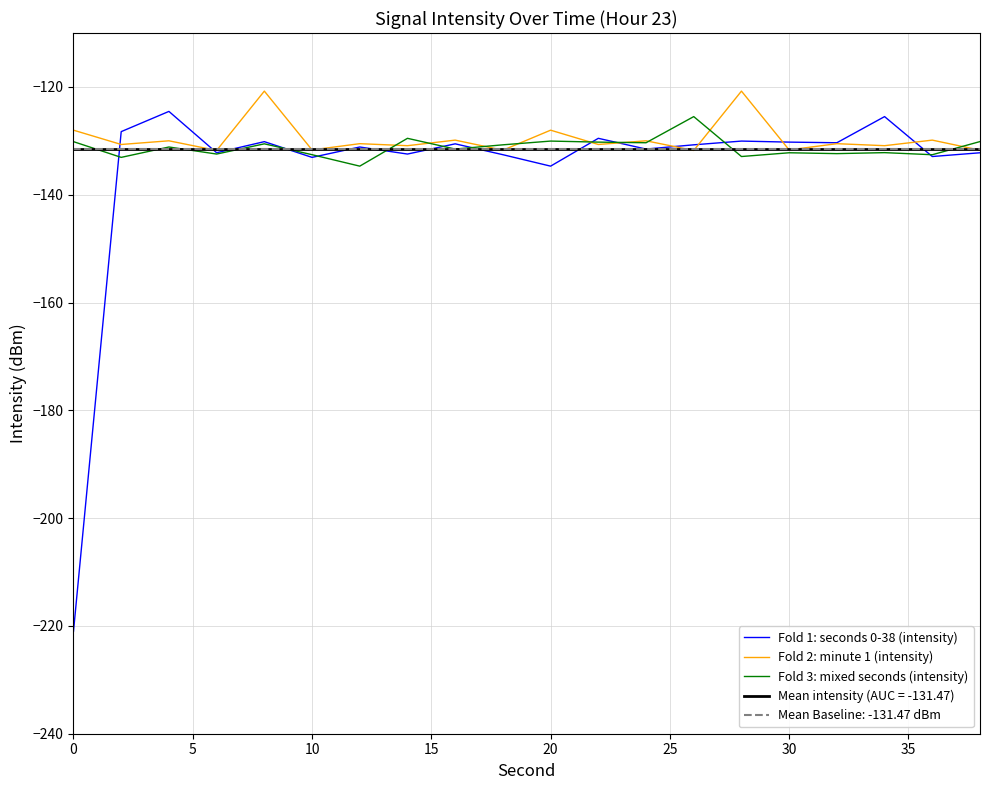

What is the highest value of the Fold 1: seconds 0-38 (intensity) series?

-124.5